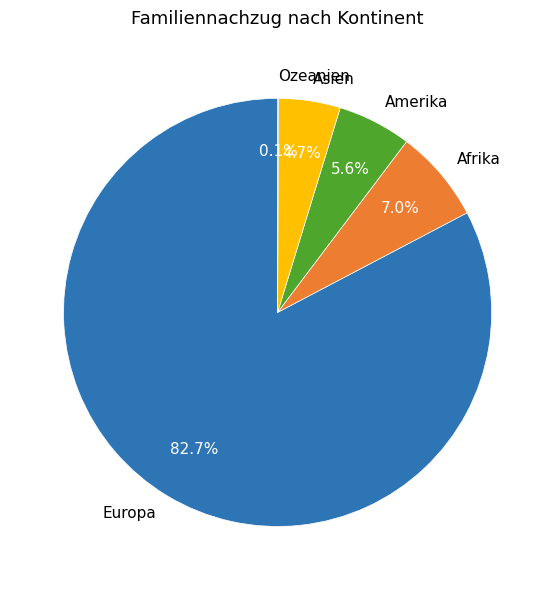

Which slice is the largest?

Europa